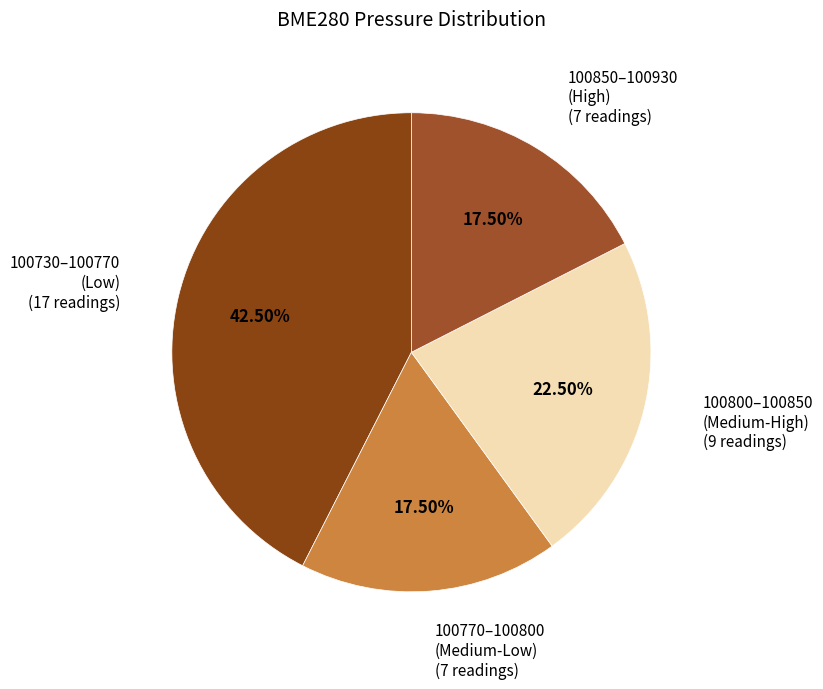

Approximately how many times larger is the value at 100850–100930 (High) compared to 100770–100800 (Medium-Low)?

1.0